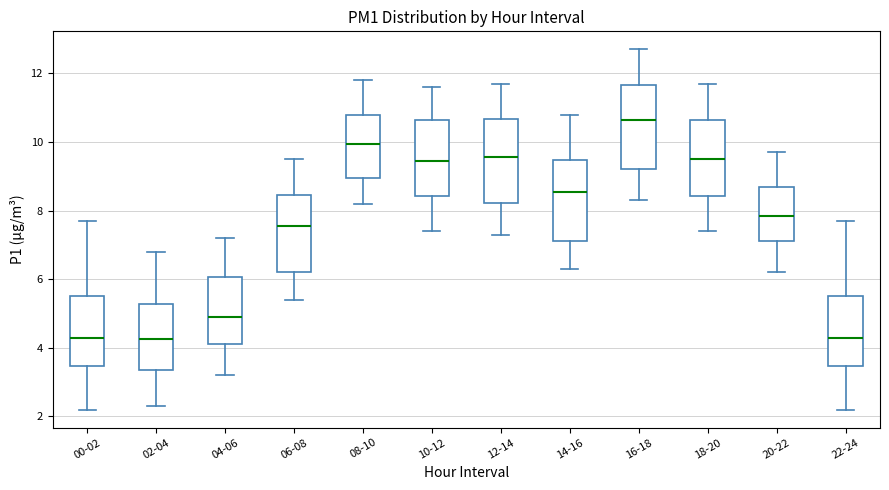

Reading left to right, read every box against the y-axis: the position of its median line, the range the box covers, and the ends of its whiskers. The values are not printed on the chart, so give them approximately, as read against the axis.

00-02: median 4.4, box 3.4 to 5.6, whiskers 2.2 to 7.8
02-04: median 4.2, box 3.4 to 5.2, whiskers 2.4 to 6.8
04-06: median 5.0, box 4.2 to 6.0, whiskers 3.2 to 7.2
06-08: median 7.6, box 6.2 to 8.4, whiskers 5.4 to 9.6
08-10: median 10.0, box 9.0 to 10.8, whiskers 8.2 to 11.8
10-12: median 9.4, box 8.4 to 10.6, whiskers 7.4 to 11.6
12-14: median 9.6, box 8.2 to 10.6, whiskers 7.4 to 11.8
14-16: median 8.6, box 7.2 to 9.4, whiskers 6.4 to 10.8
16-18: median 10.6, box 9.2 to 11.6, whiskers 8.4 to 12.8
18-20: median 9.6, box 8.4 to 10.6, whiskers 7.4 to 11.8
20-22: median 7.8, box 7.2 to 8.6, whiskers 6.2 to 9.8
22-24: median 4.4, box 3.4 to 5.6, whiskers 2.2 to 7.8